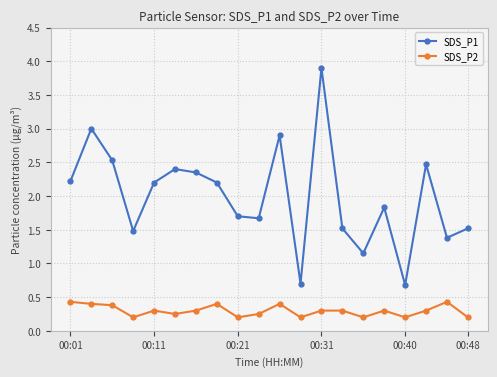

True or false: SDS_P1 and SDS_P2 intersect in this chart.

False